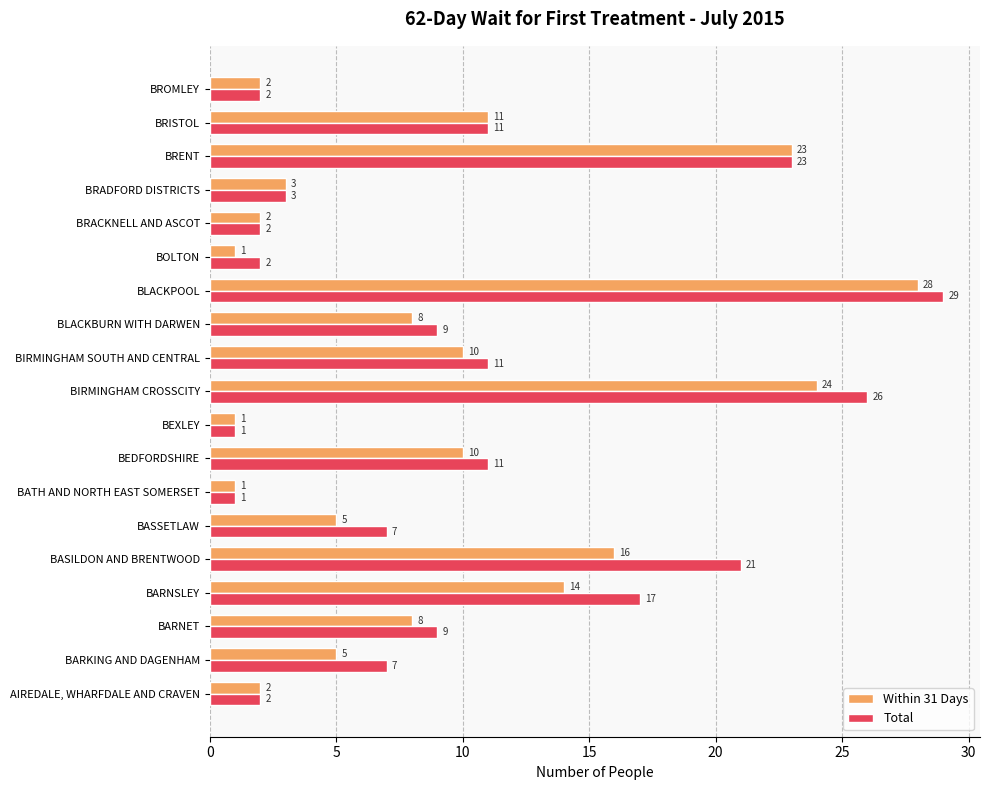

Is it true that Within 31 Days equals 4 at BEDFORDSHIRE?

False